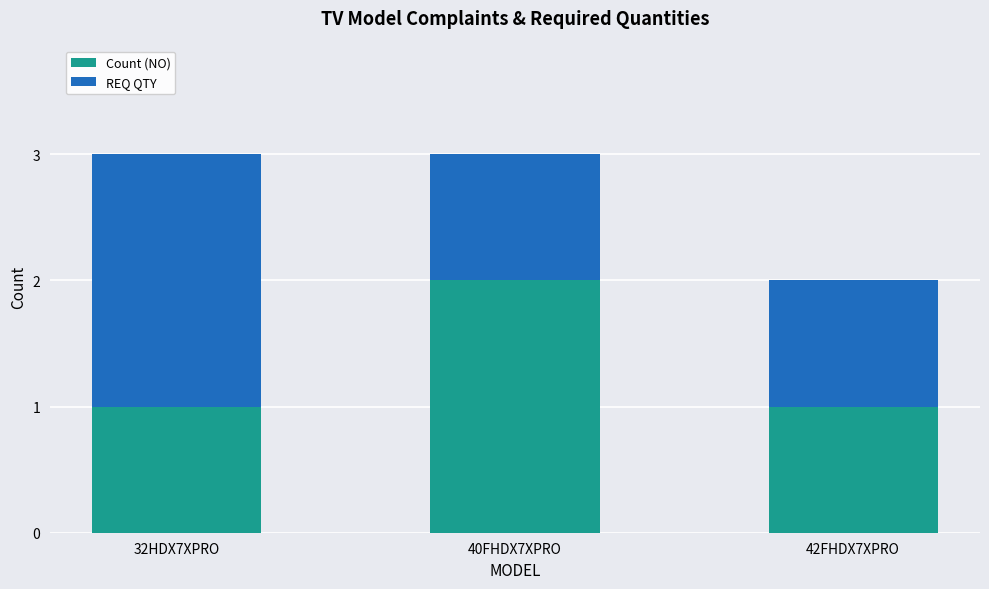

What is the total value across all series at 32HDX7XPRO?

3